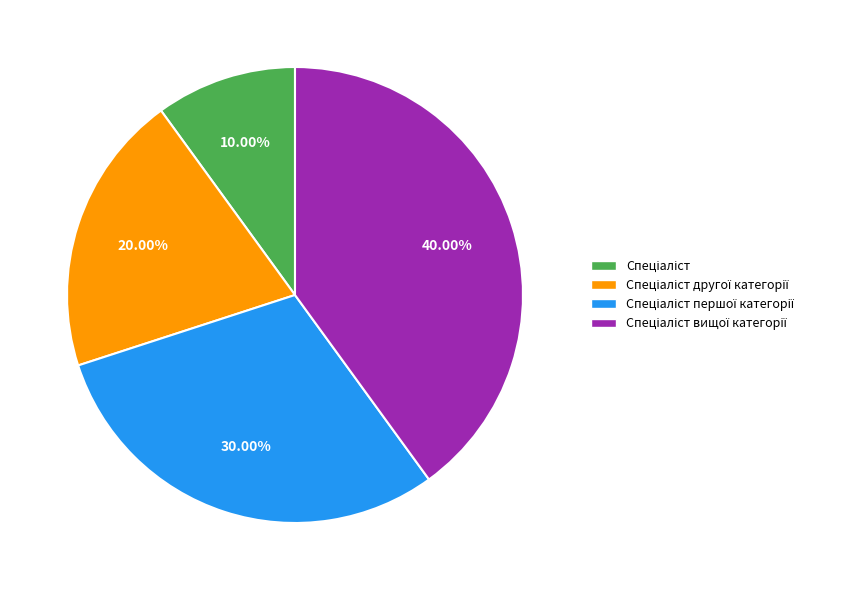

Count the number of slices in the pie.

4